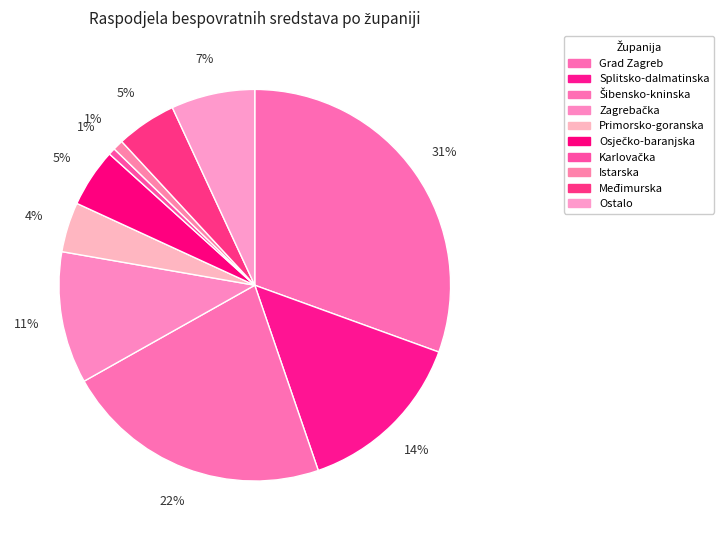

To the nearest percent, what is the difference between the Međimurska and Grad Zagreb slice percentages?

26%